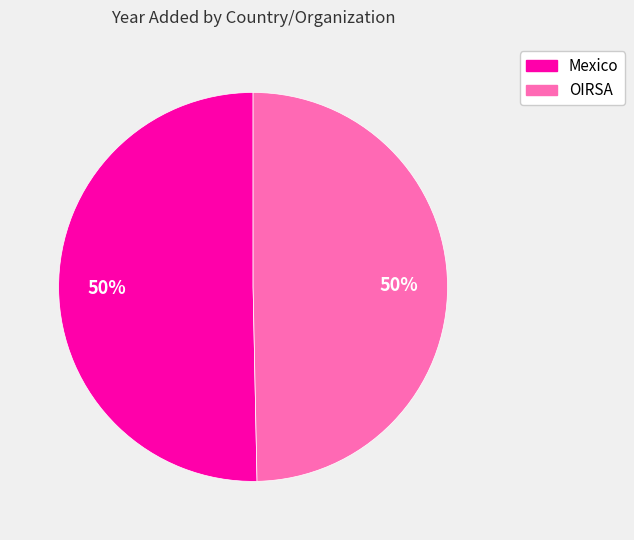

The Mexico slice represents 50% of the pie. True or false?

True